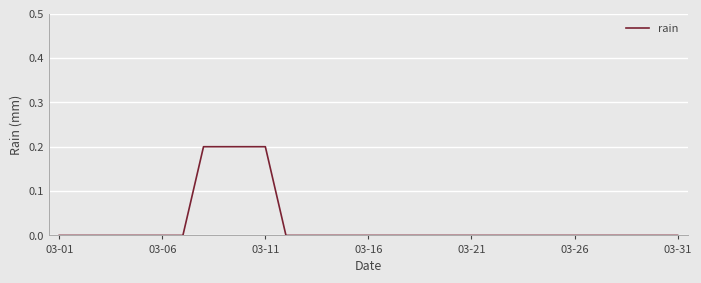

Which category has the lowest value across all series?

03-01